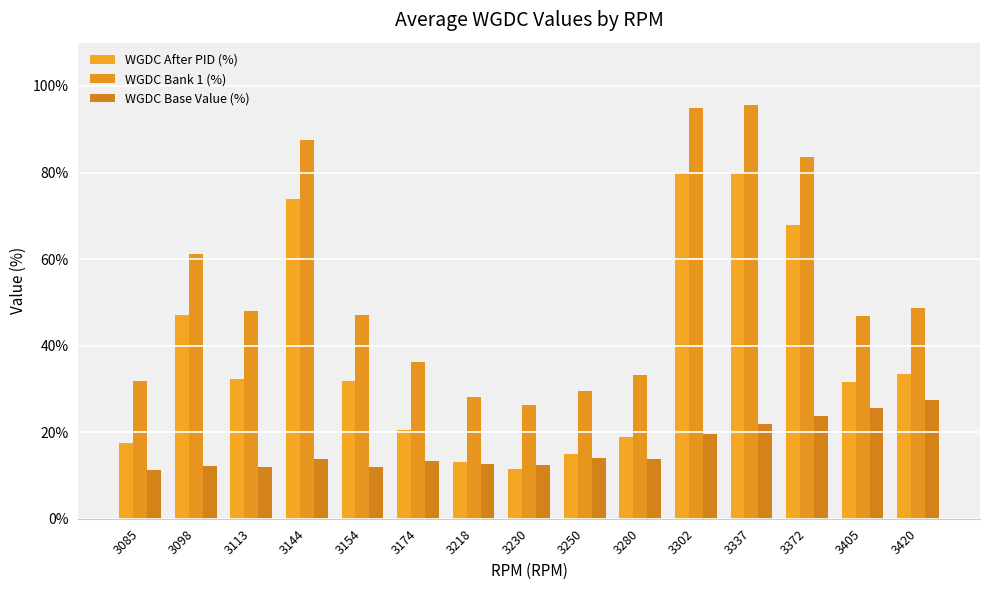

What is the average value of the WGDC After PID (%) series?

38.3